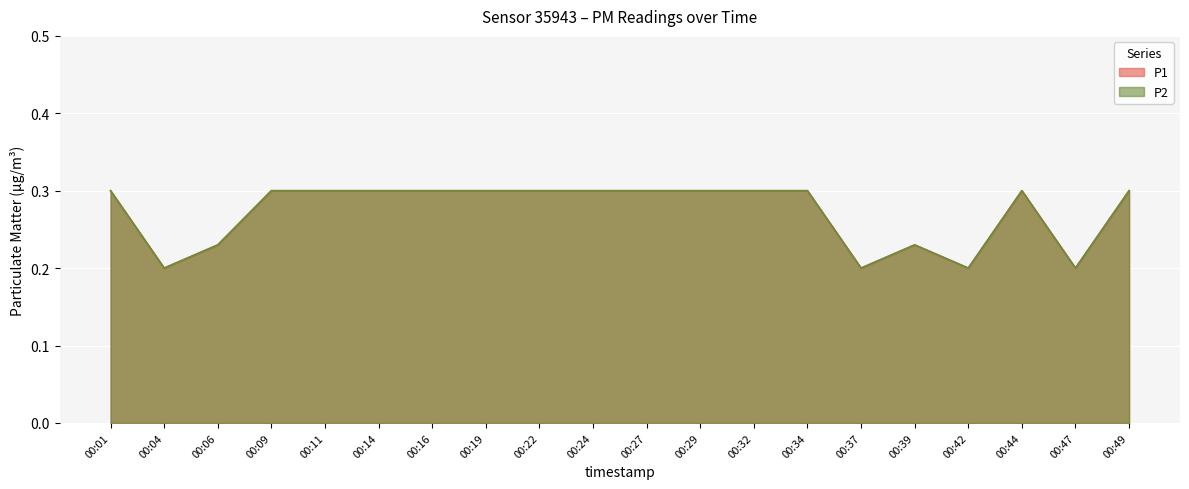

True or false: P1 and P2 intersect in this chart.

False